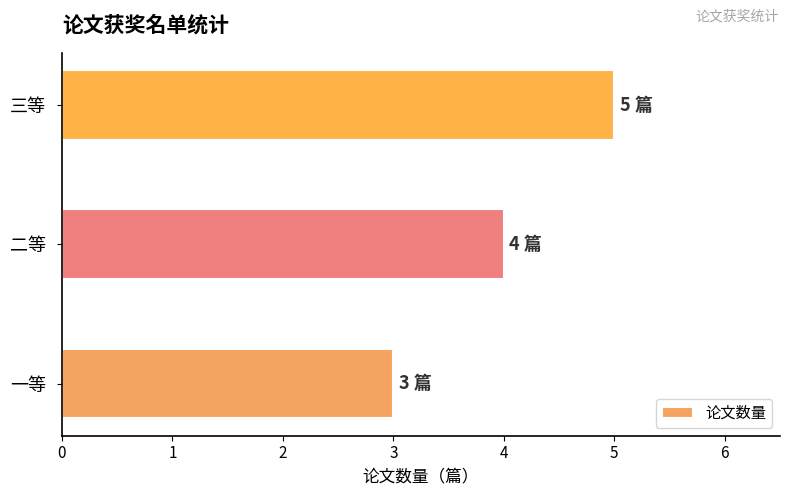

How many bars are there in total?

3